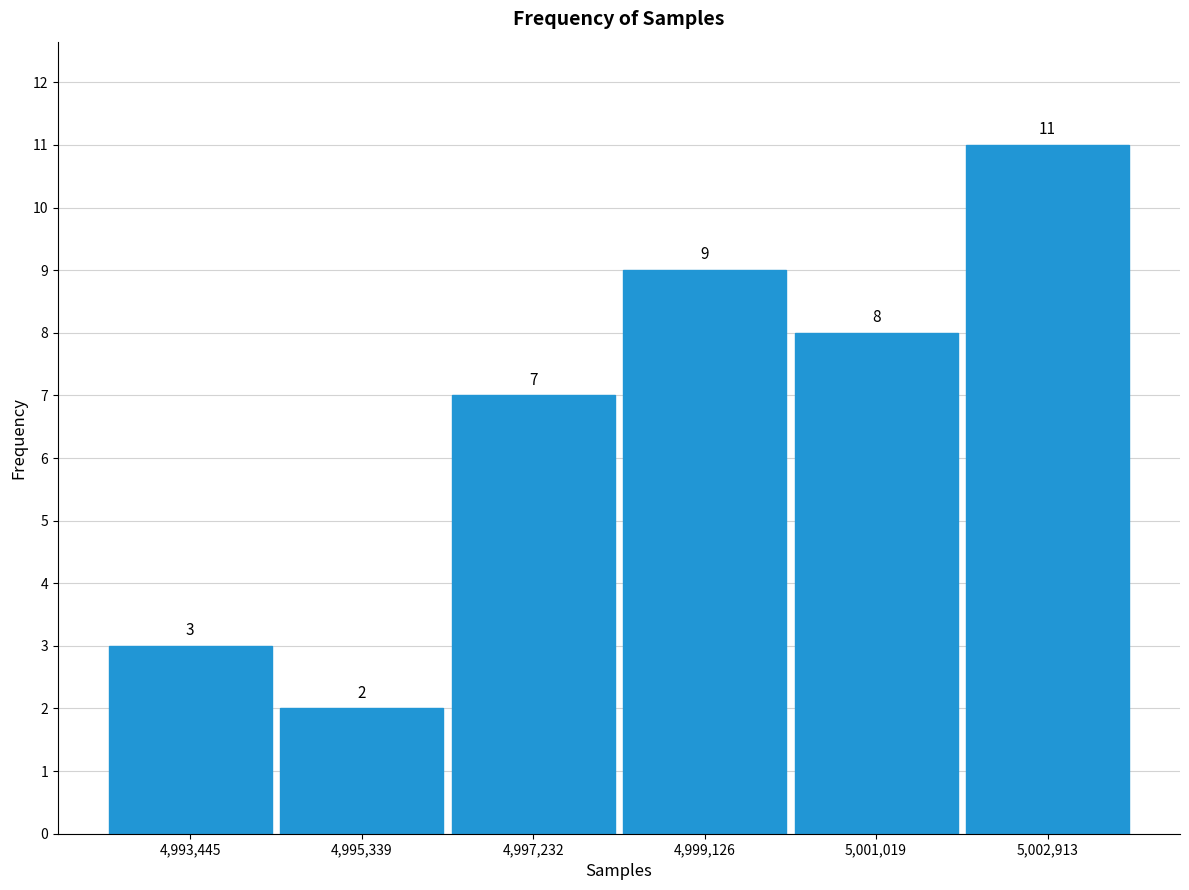

Which range on the x-axis has the tallest bar?

5002000 to 5003800